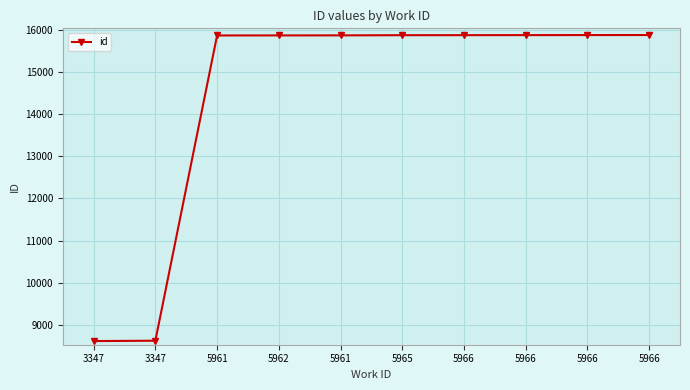

What is the value of the 5th point from the left?

15860